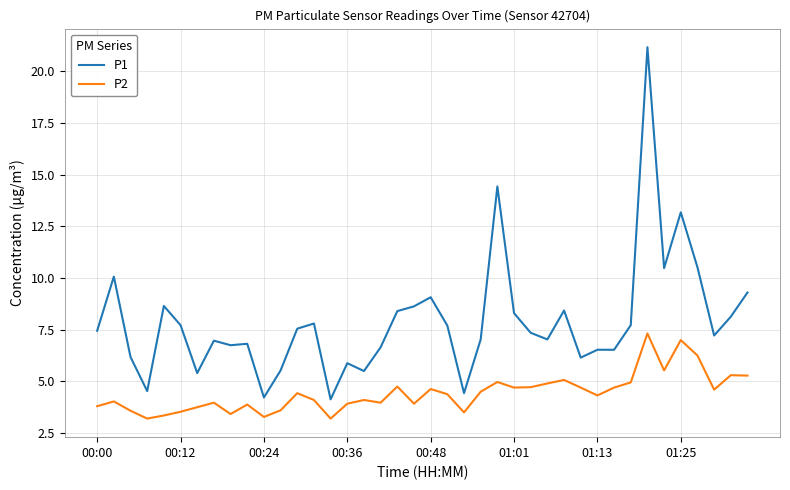

Which series has the largest range (max minus min)?

P1